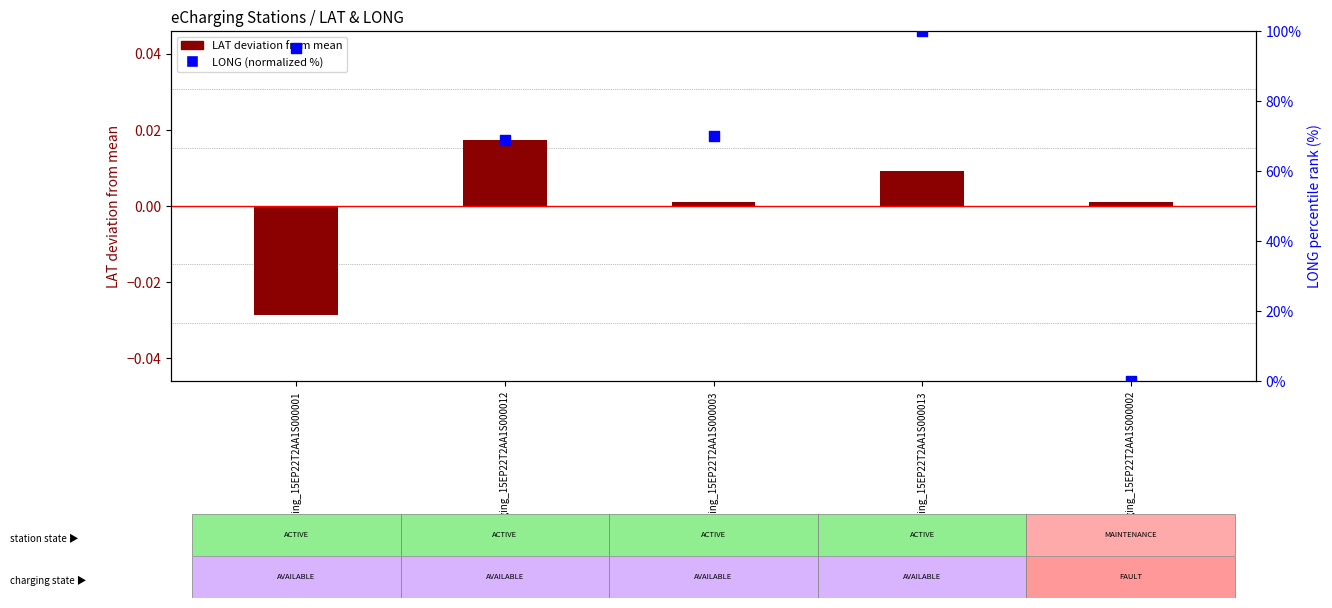

What are all the series names shown in the legend?

LAT deviation (from mean), LONG (normalized %)